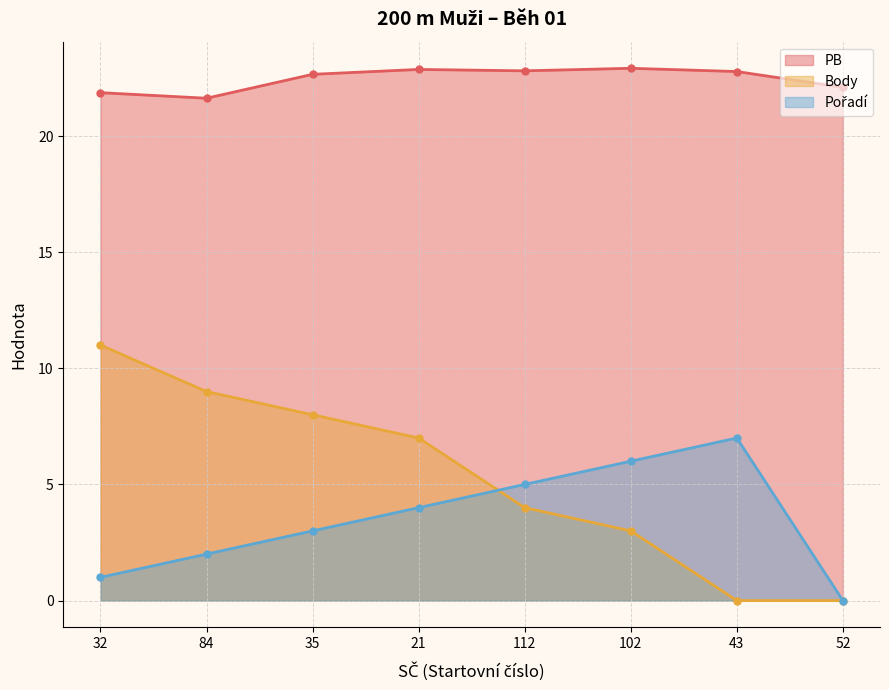

What is the total value across all series at 21?

33.9